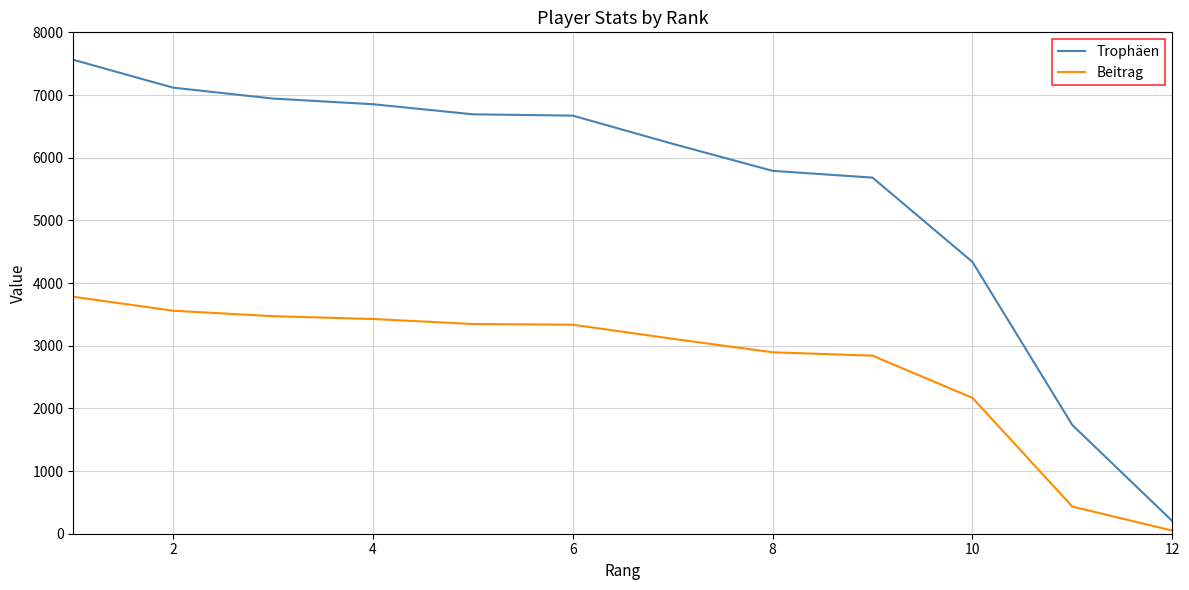

How many lines are shown in the chart?

2